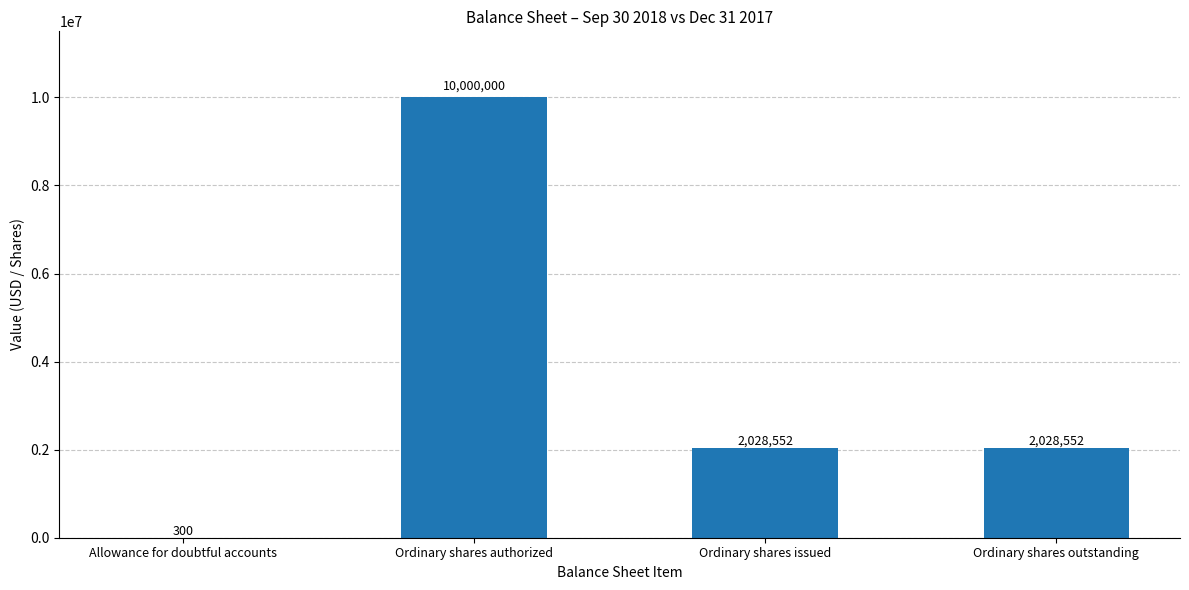

What is the sum of the values at Ordinary shares issued and Ordinary shares authorized?

12028552